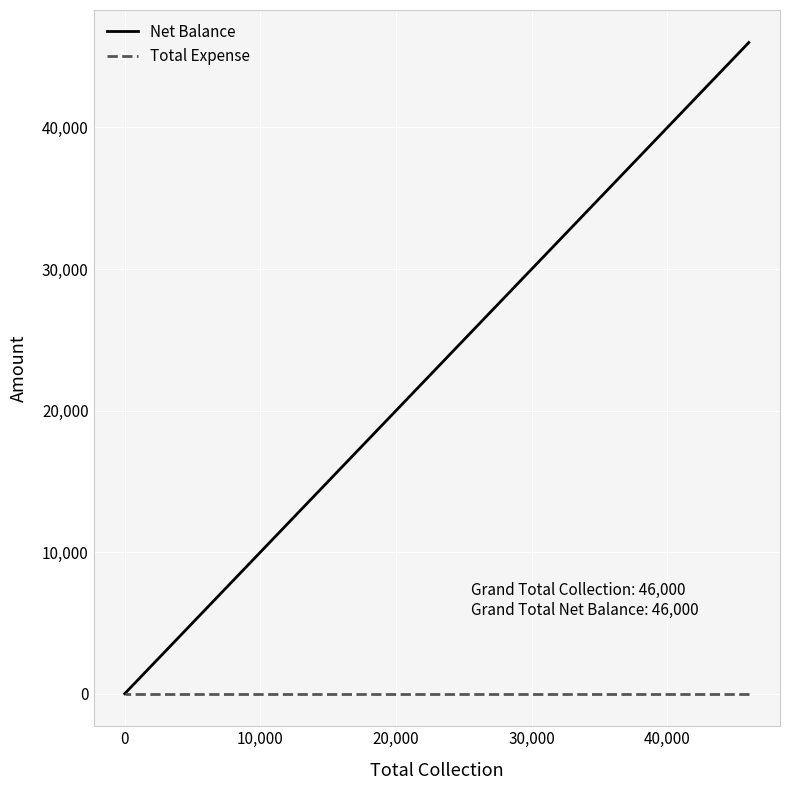

At how many categories does at least one series exceed 13798?

1